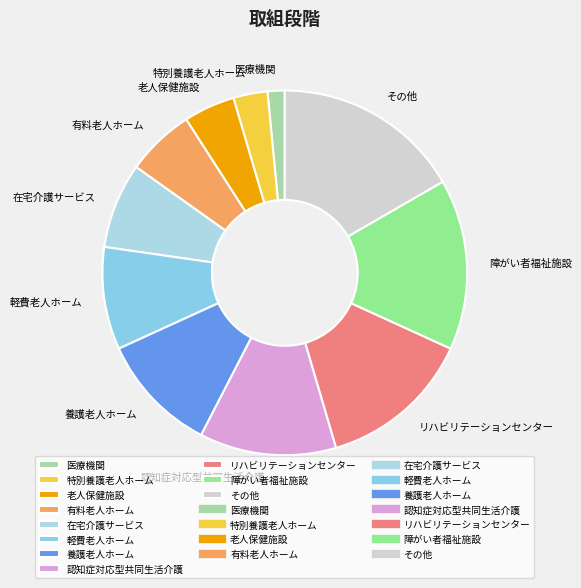

The リハビリテーションセンター slice represents 14% of the pie. True or false?

True